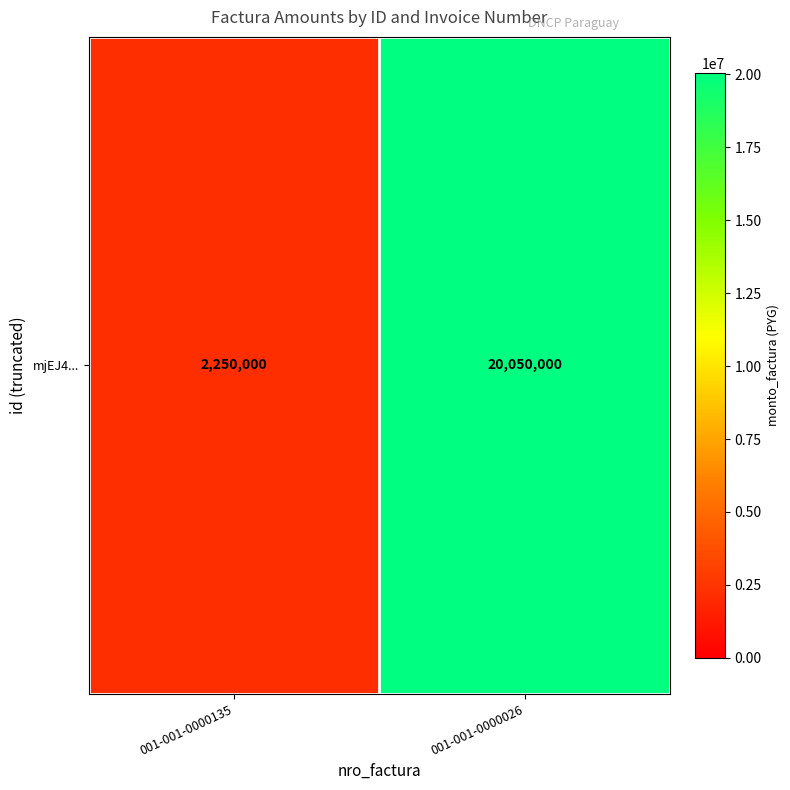

What is the sum of the values at 001-001-0000135 and 001-001-0000026?

22300000